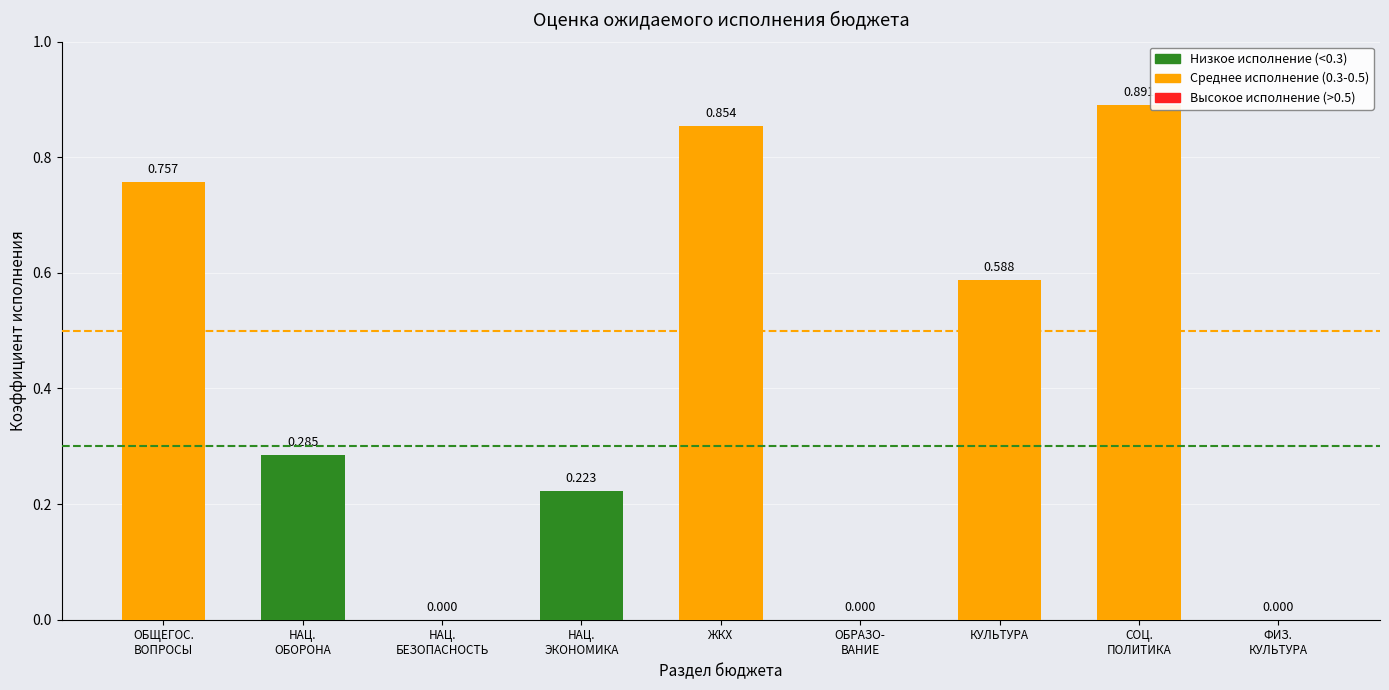

How many values are between 0 and 1?

9